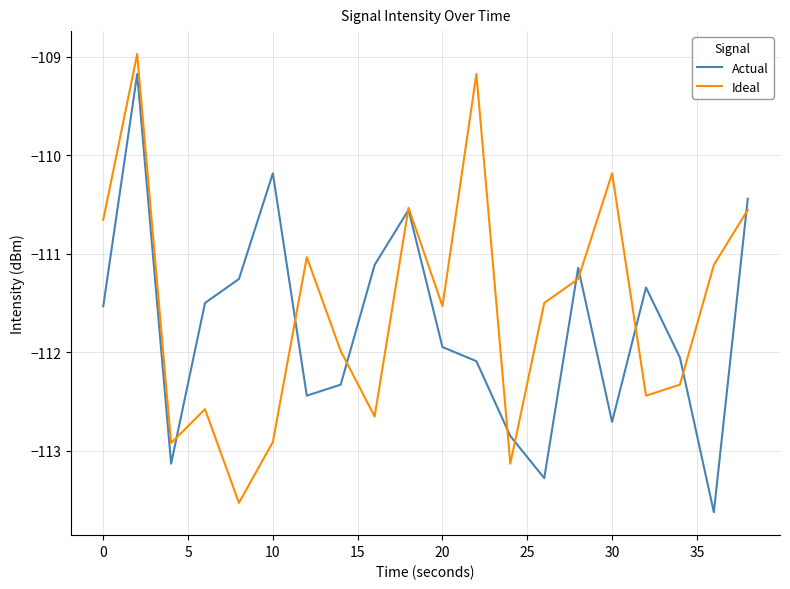

Count the number of categories in the chart.

20